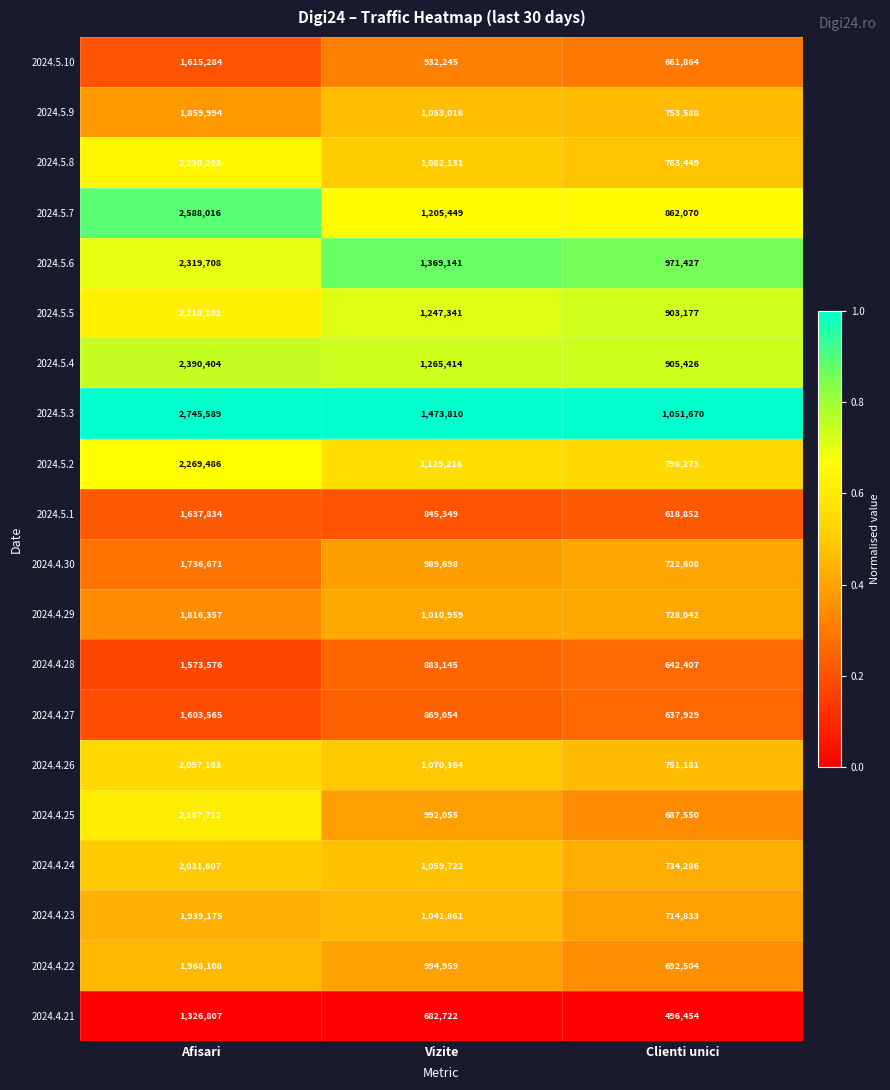

The value of 2024.4.23 at Afisari is 1939175. True or false?

True